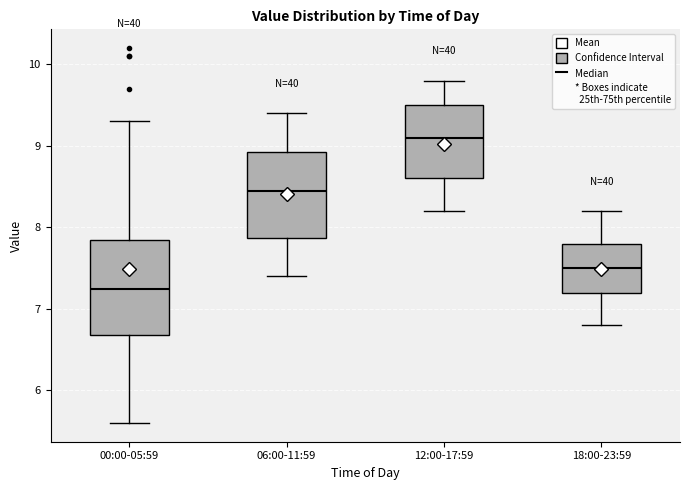

Reading left to right, transcribe this box plot: for each box, give where its median line is, the range the box spans, and where its two whiskers end, as read against the y-axis. The values are not printed on the chart, so give them approximately, as read against the axis.

00:00-05:59: median 7.3, box 6.7 to 7.9, whiskers 5.6 to 9.3
06:00-11:59: median 8.5, box 7.9 to 8.9, whiskers 7.4 to 9.4
12:00-17:59: median 9.1, box 8.6 to 9.5, whiskers 8.2 to 9.8
18:00-23:59: median 7.5, box 7.2 to 7.8, whiskers 6.8 to 8.2